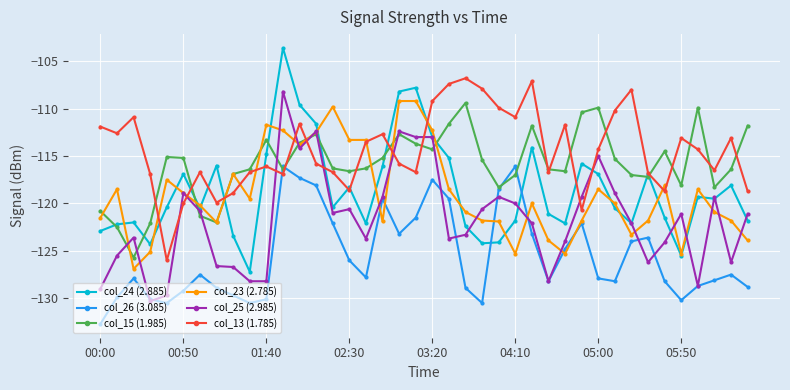

Which series has the widest spread of values?

col_24 (2.885)